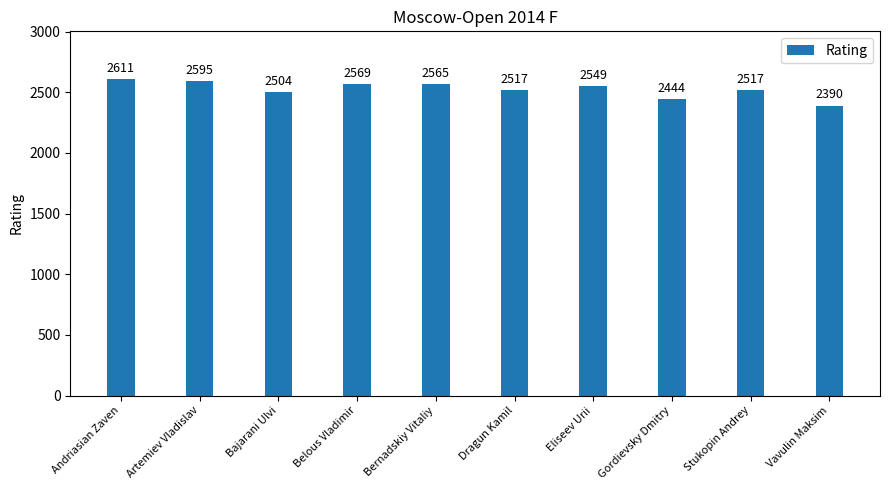

What position from the right is Artemiev Vladislav?

9